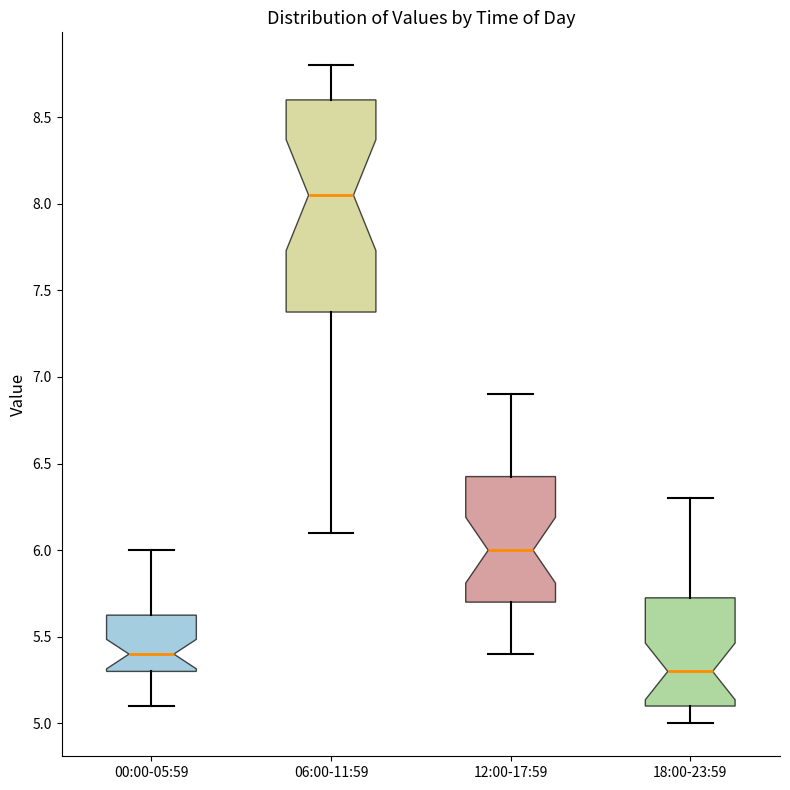

Where is the upper edge of the box for 00:00-05:59 on the y-axis? The values are not printed on the chart, so give them approximately, as read against the axis.

5.65